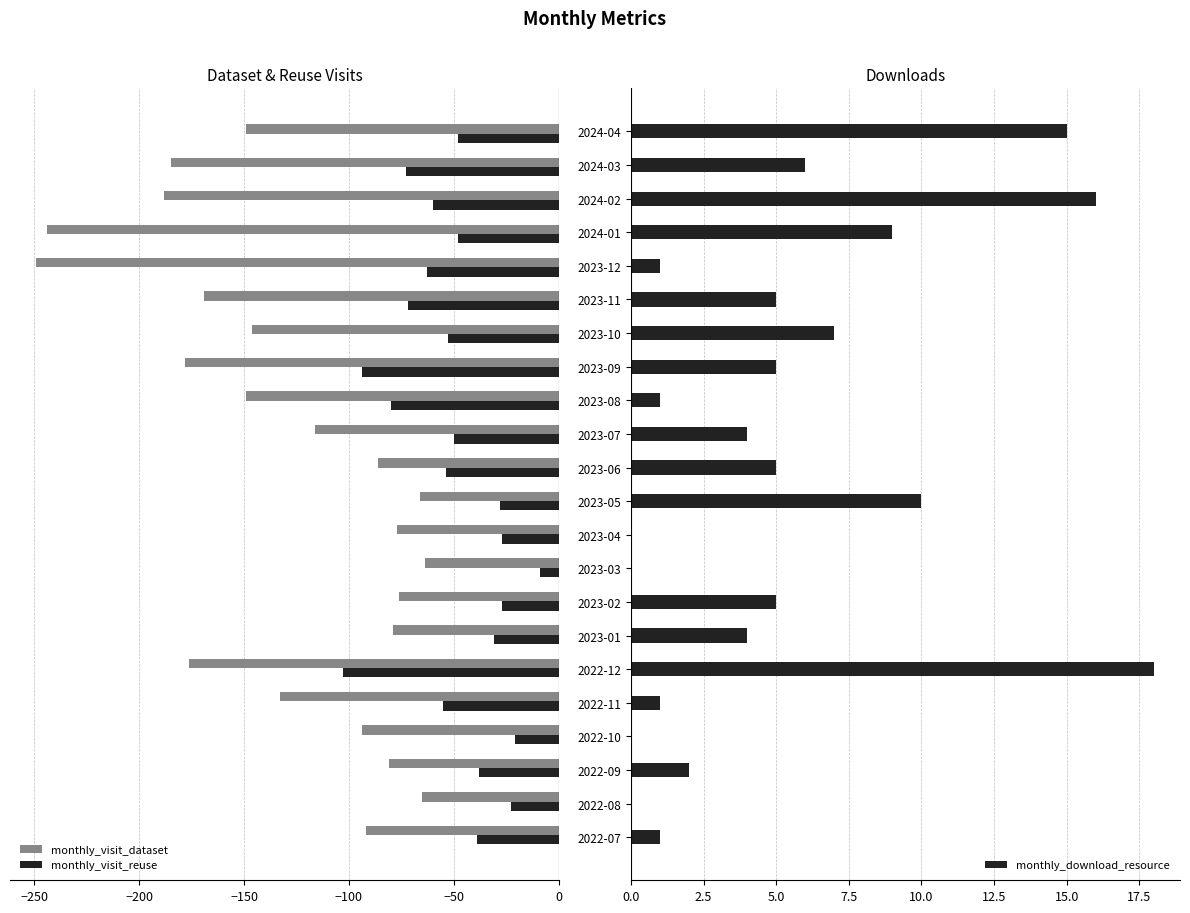

What is the difference between the maximum and second lowest values in the monthly_visit_reuse series?

85